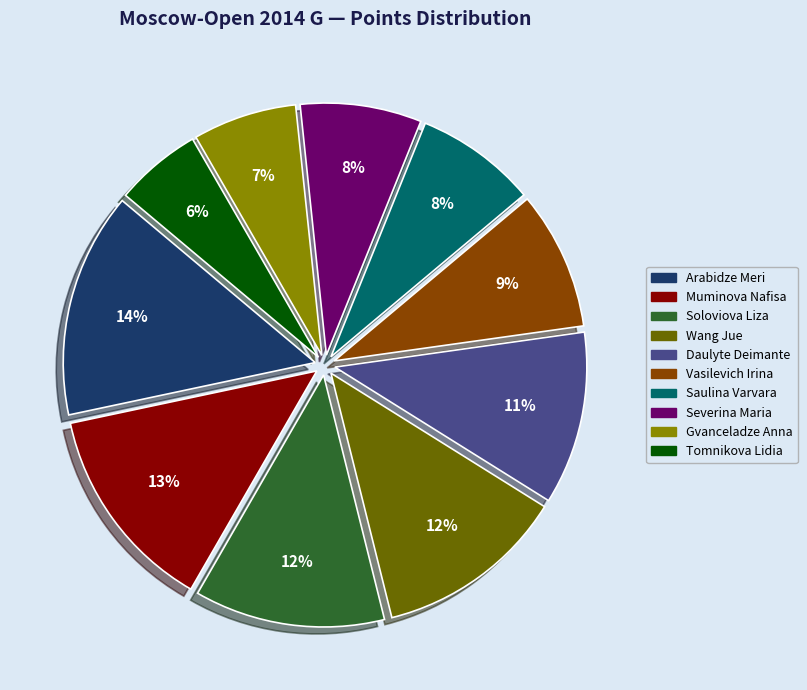

Which category has the biggest portion of the pie?

Arabidze Meri